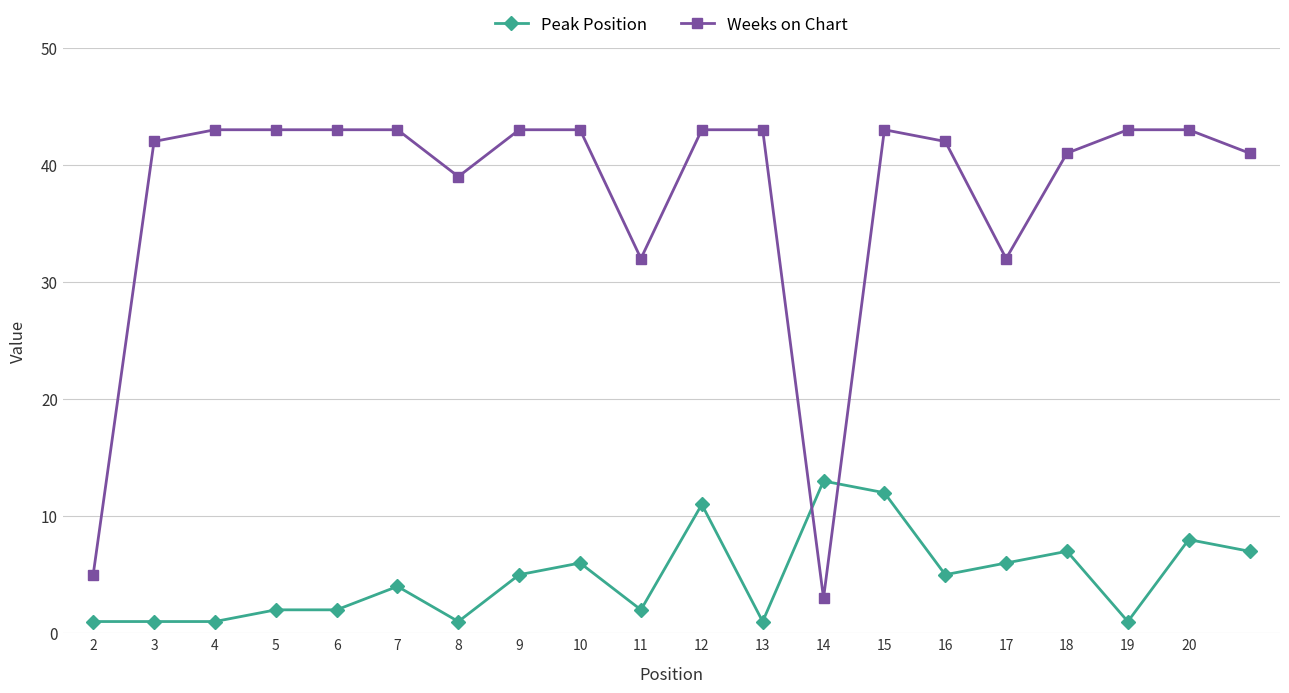

What is the sum of all Weeks on Chart values?

750